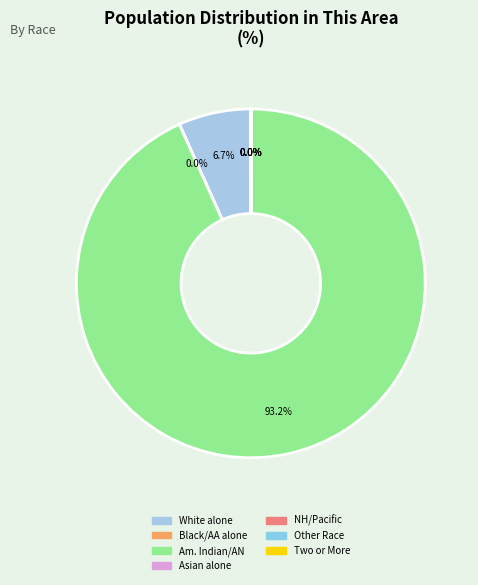

To the nearest percent, what is the average slice percentage?

14%